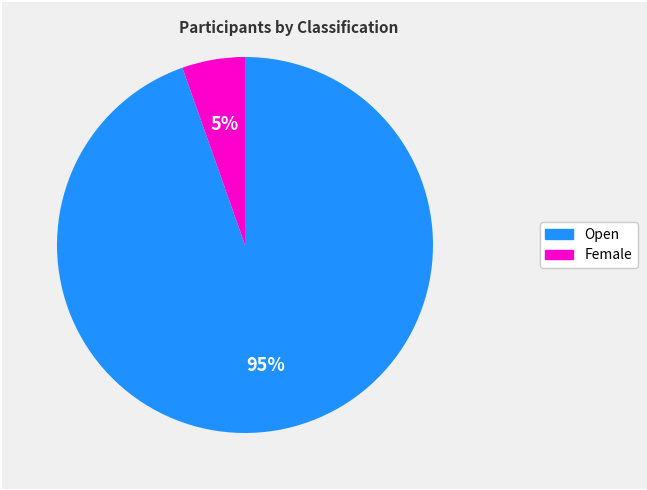

What is the largest slice in the pie chart?

Open